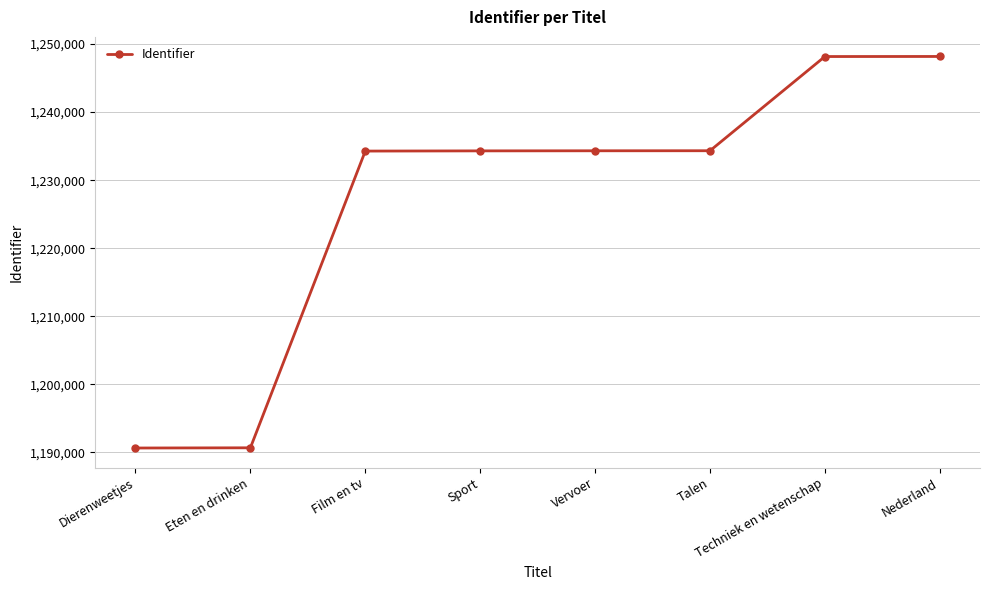

What is the minimum value shown in the chart?

1190624